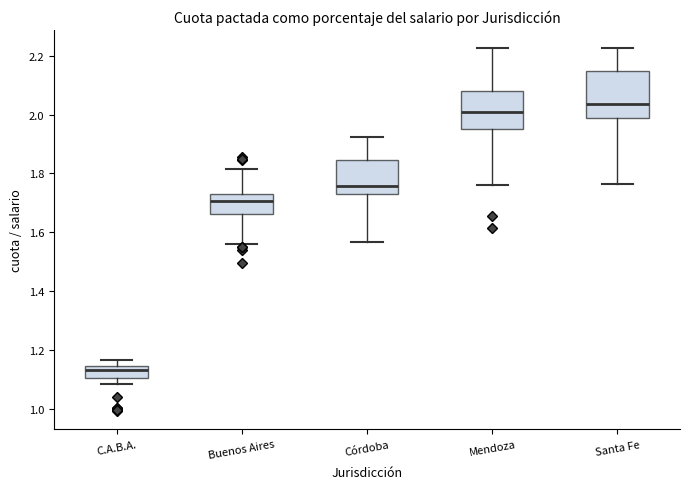

Comparing the boxes themselves (not the whiskers), which one is the tallest?

Santa Fe